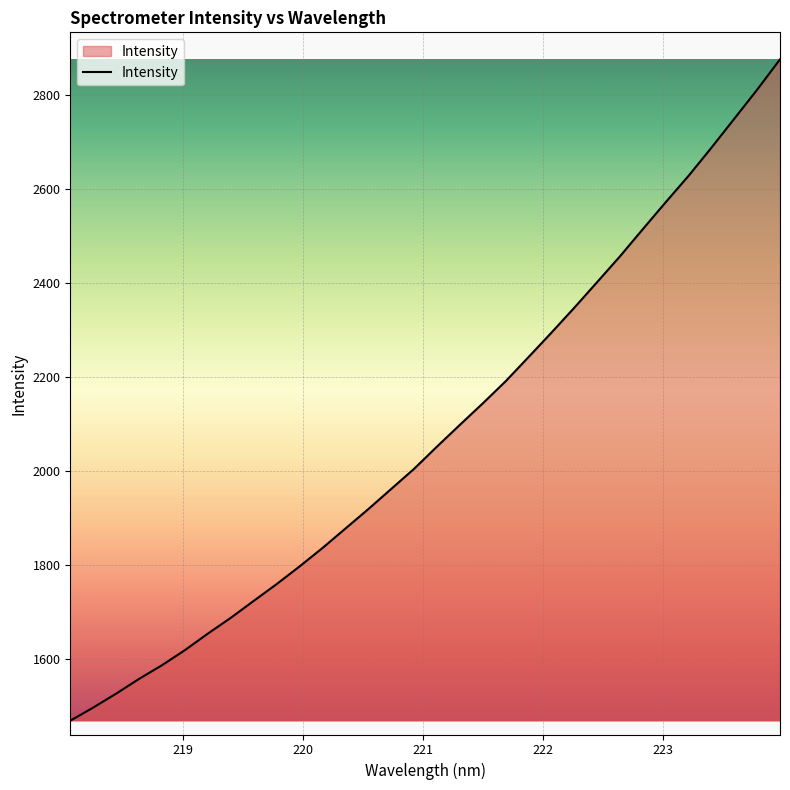

What is the difference between the second highest and minimum values?

1342.6